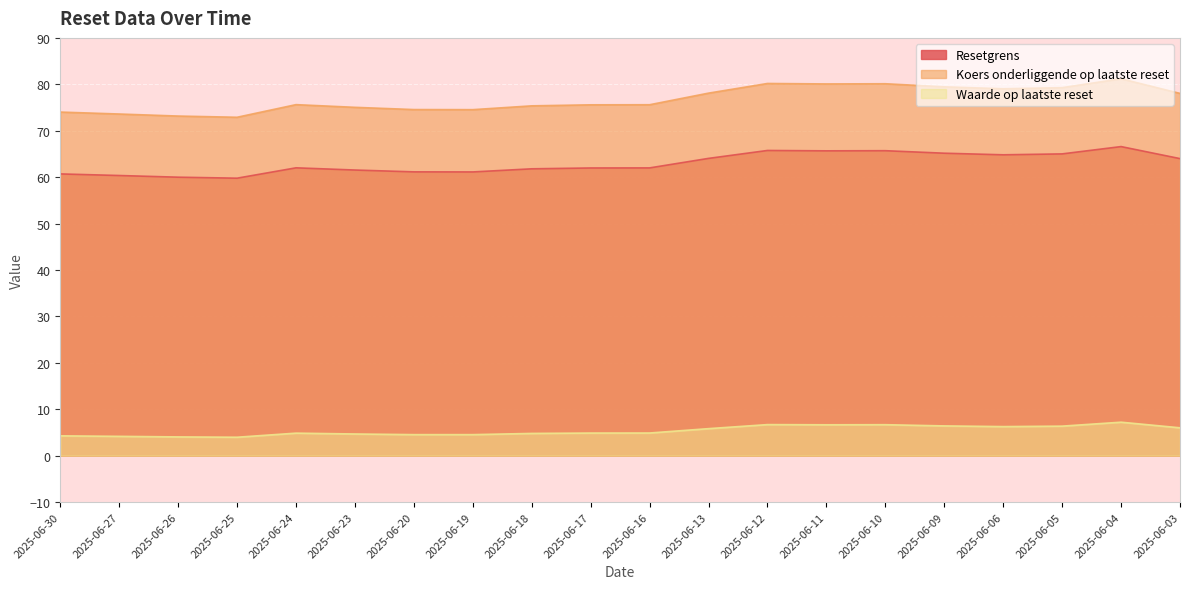

Between 2025-06-20 and 2025-06-18, which series saw the biggest shift?

Koers onderliggende op laatste reset